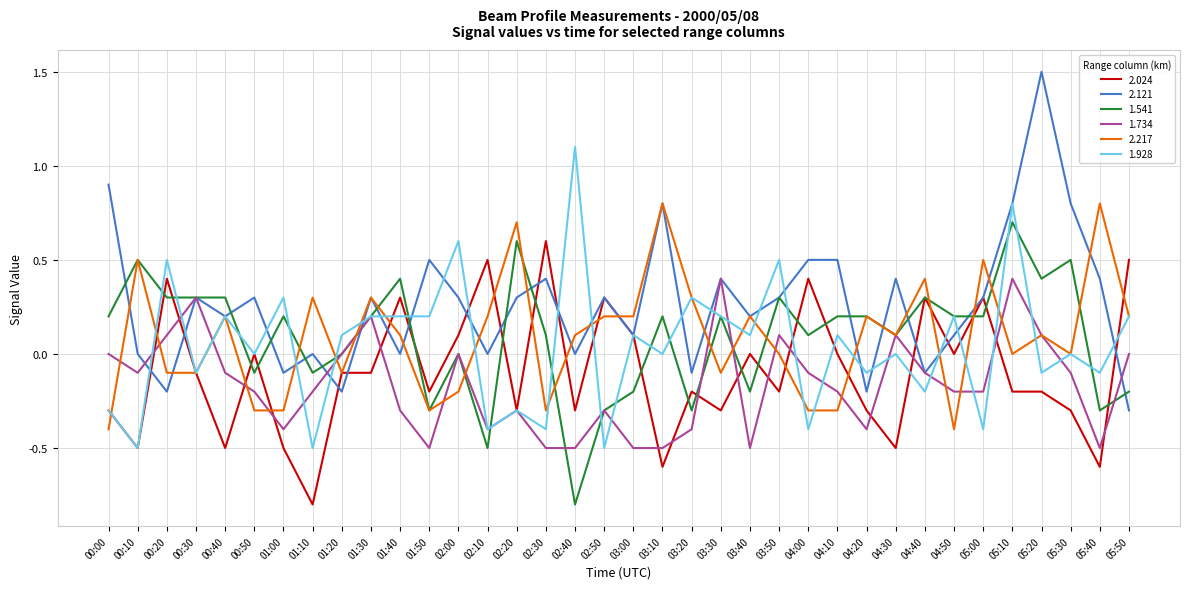

How many distinct data groups are displayed?

6